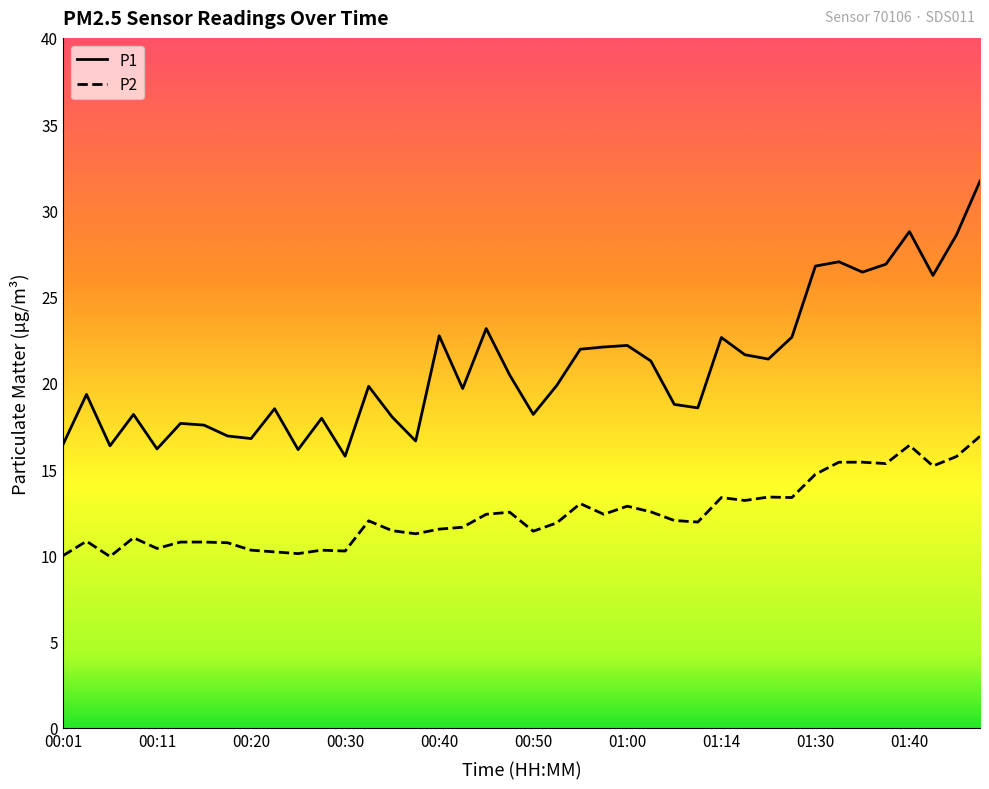

What is the difference between the maximum and minimum values in the P2 series?

7.0